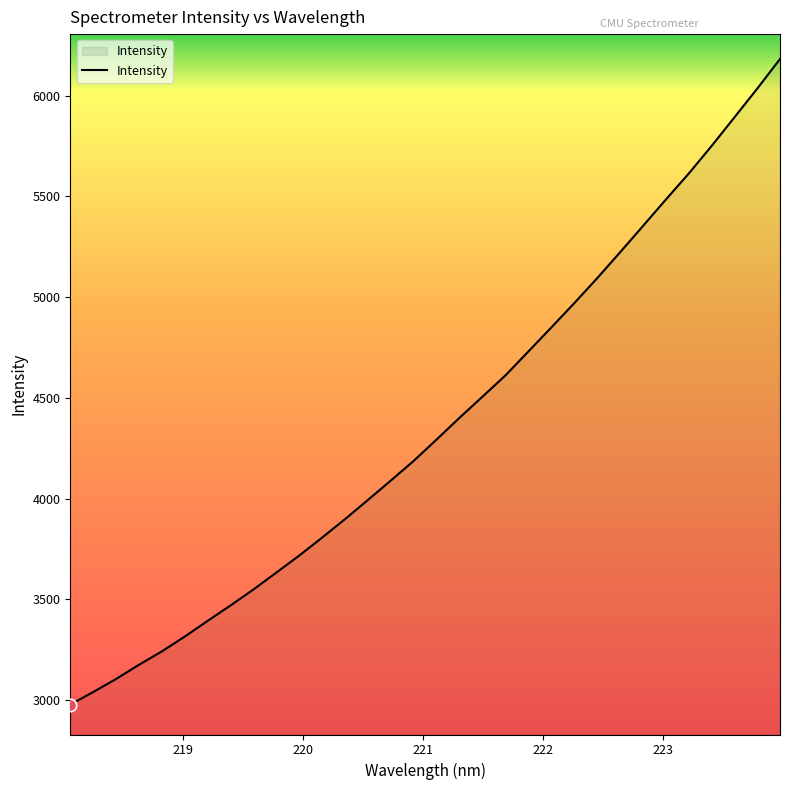

What is the minimum value shown in the chart?

2977.1